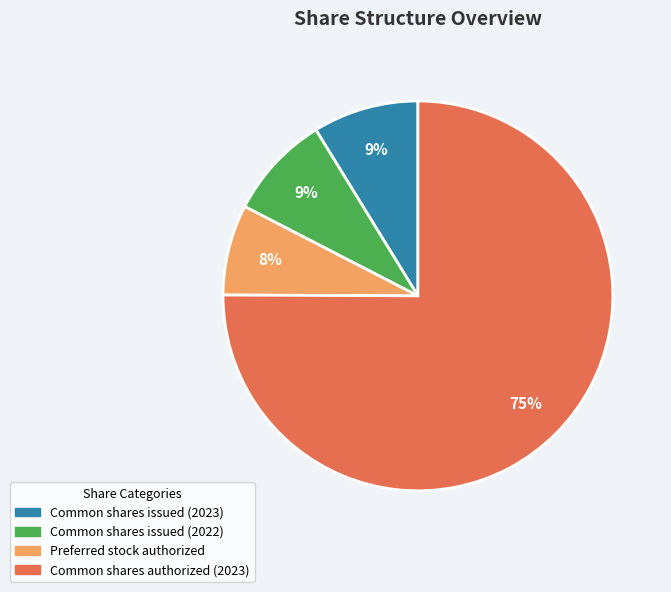

Which category has the biggest portion of the pie?

Common shares authorized (2023)